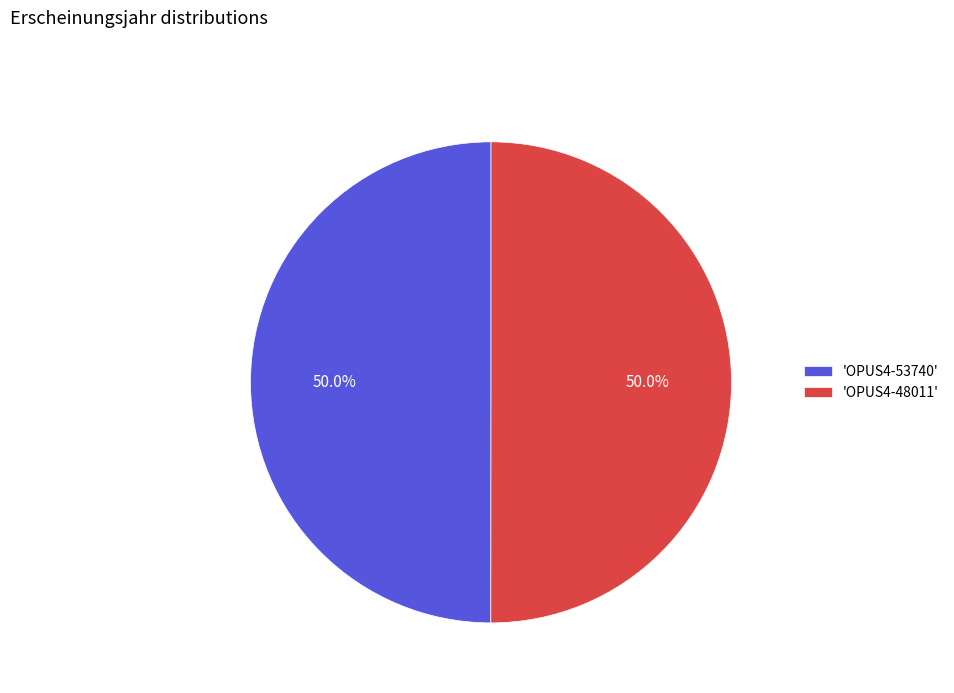

Approximately how many times larger is the value at 'OPUS4-53740' compared to 'OPUS4-48011'?

1.0